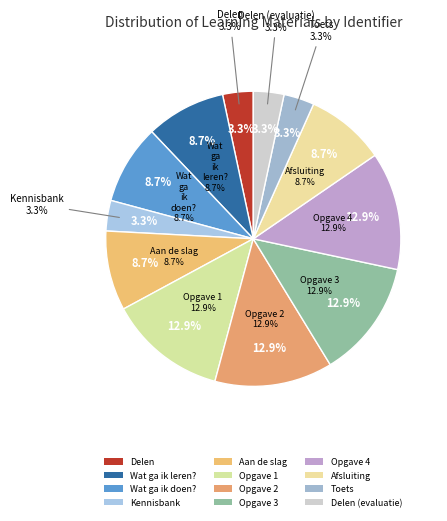

To the nearest percent, what is the average slice percentage?

8%